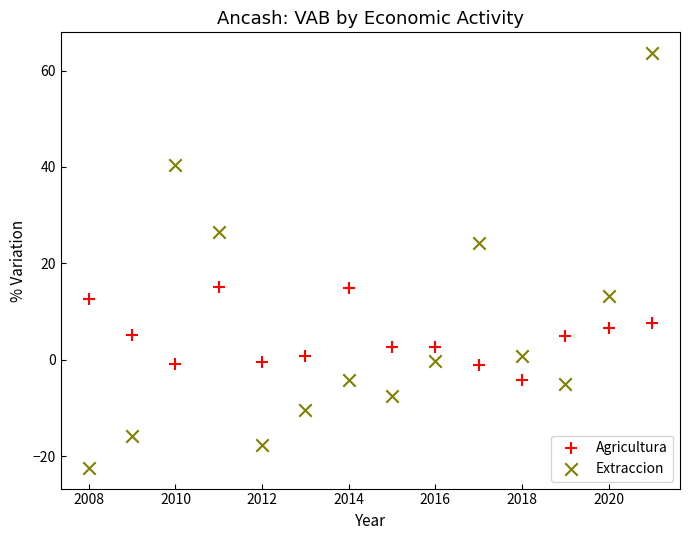

Across all data points, what is the range of X values (max minus min)?

13.0